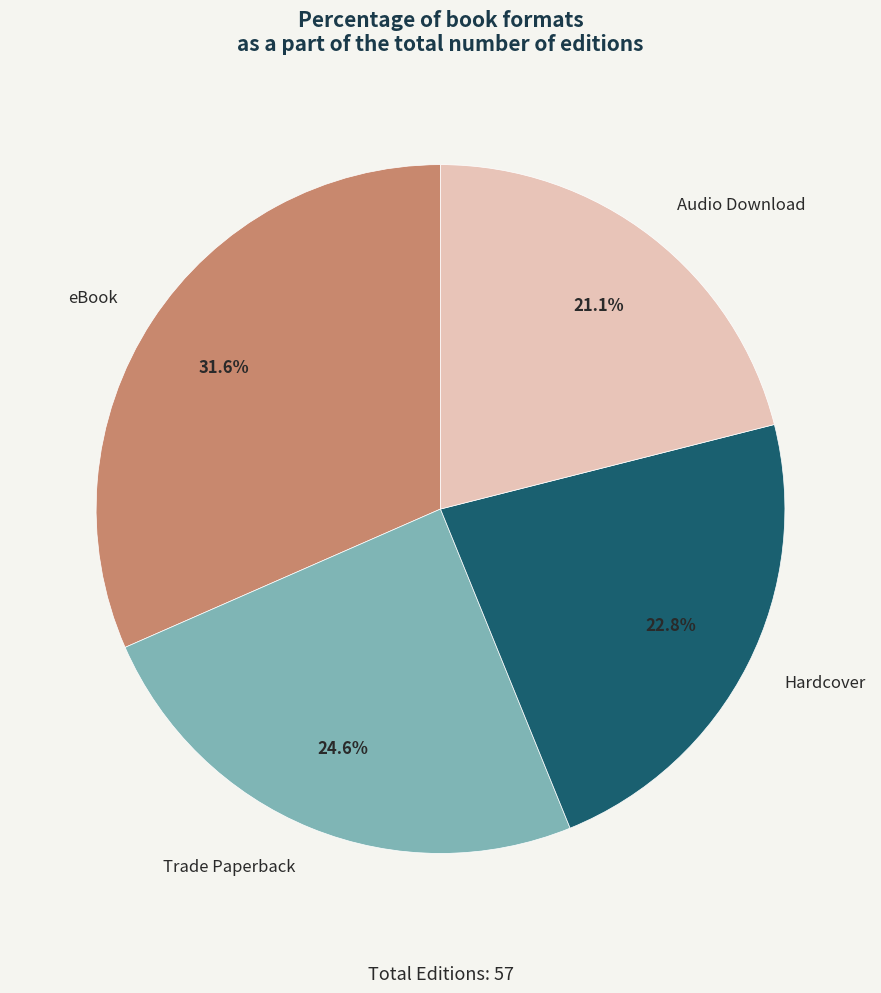

To the nearest percent, what portion does Trade Paperback represent?

25%